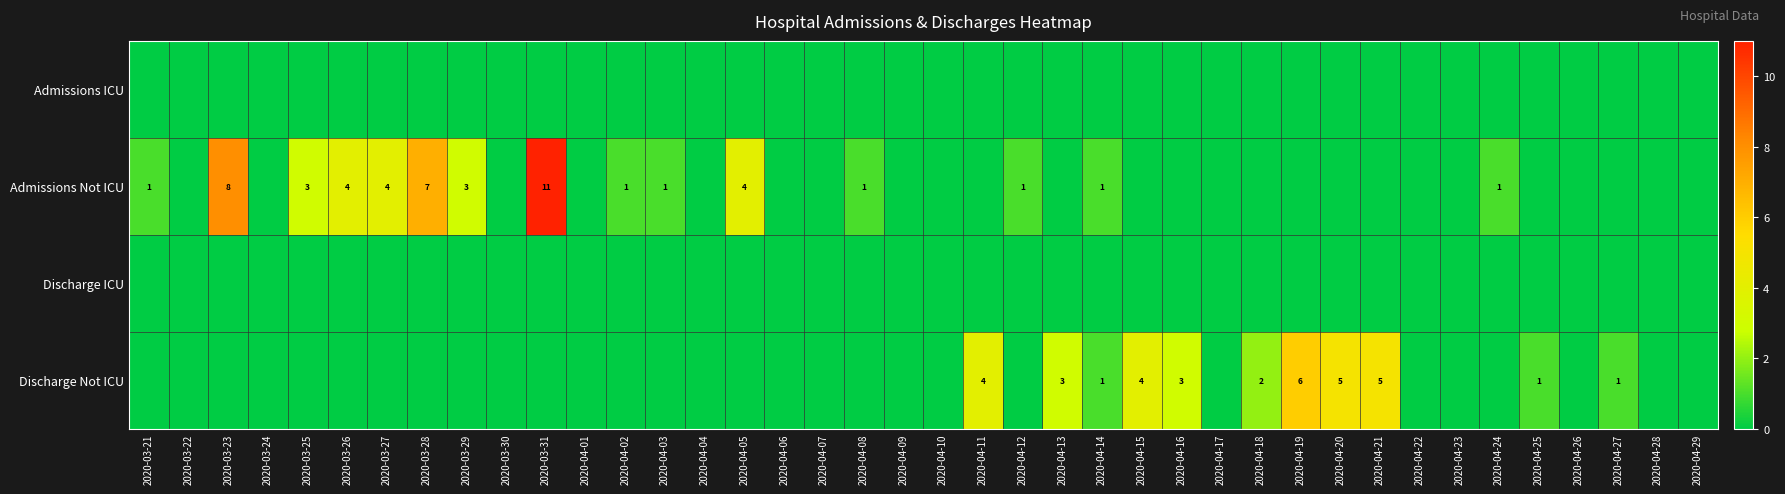

How many Discharge Not ICU values are between 0 and 1?

32